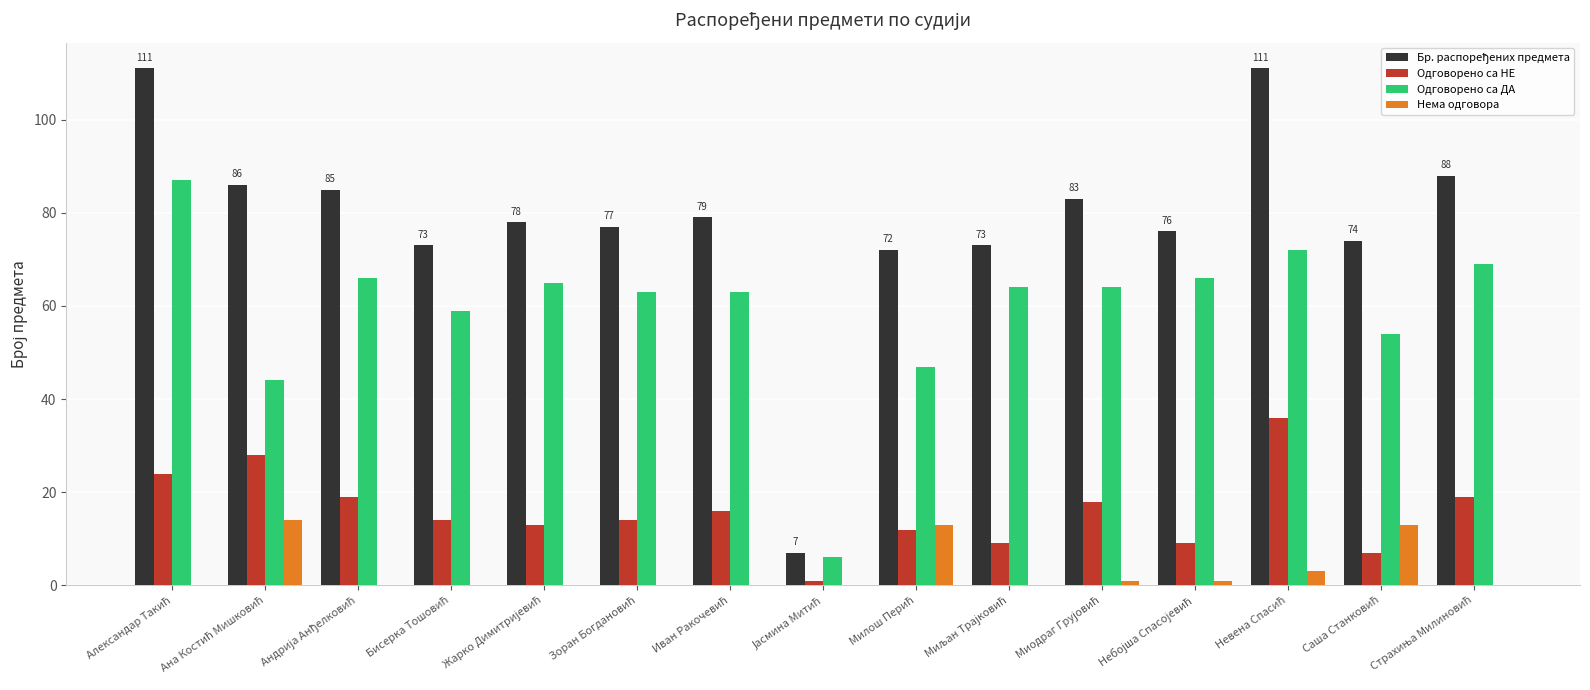

What is the sum of all Одговорено са НЕ values?

239